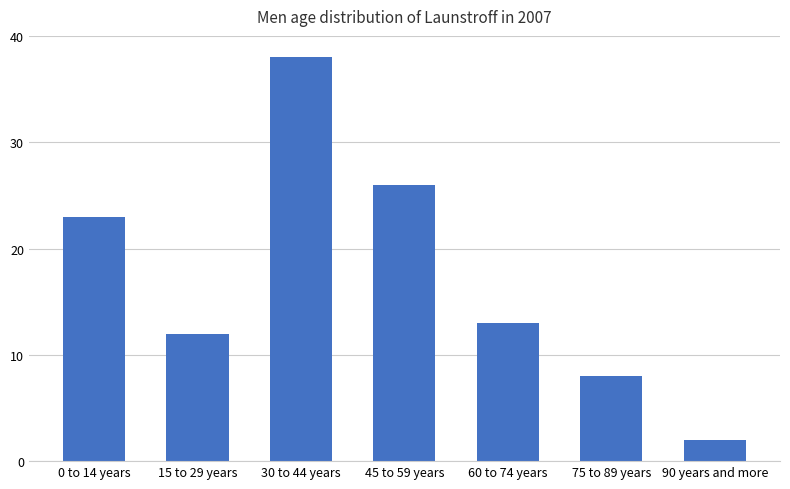

True or false: the data shows 38 at 30 to 44 years.

True